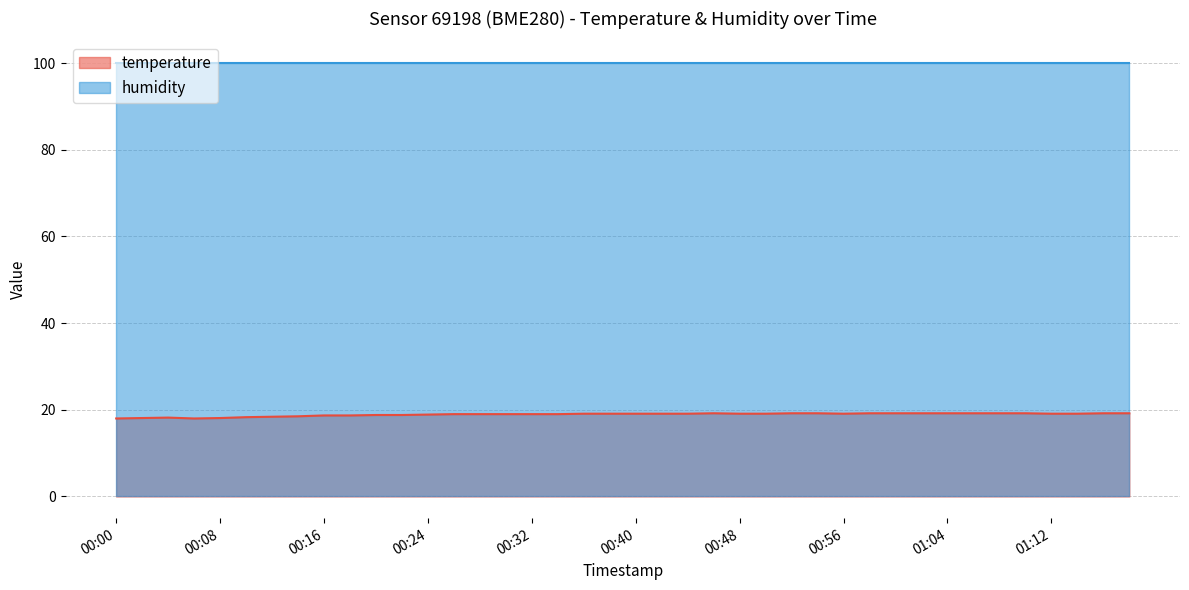

What is the label of the 10th point from the left?

00:18